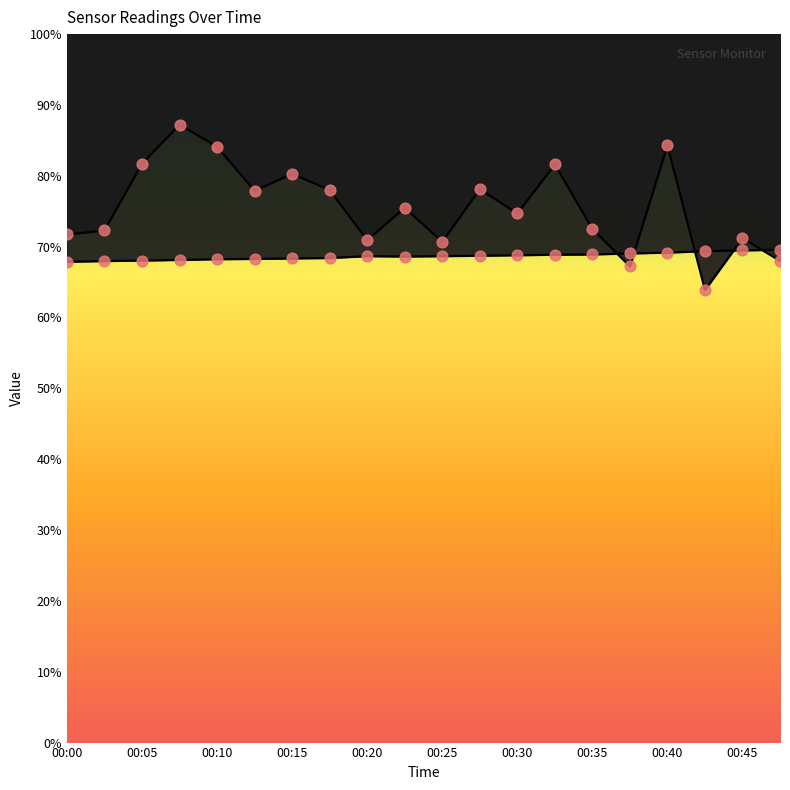

At which category is the sum across all series the highest?

00:08